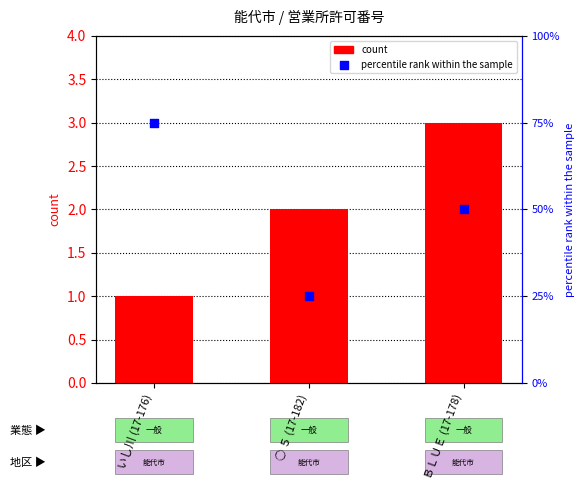

At which category is the sum across all series the highest?

ＢＬＵＥ (17-178)